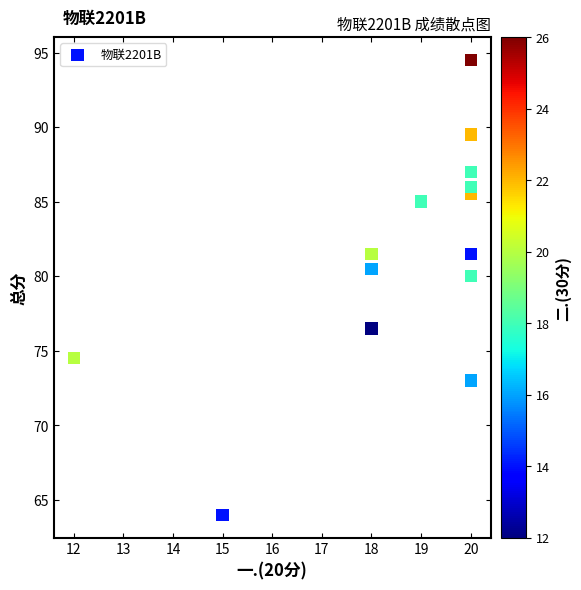

What Y value in the scatter plot is closest to 79?

80.0